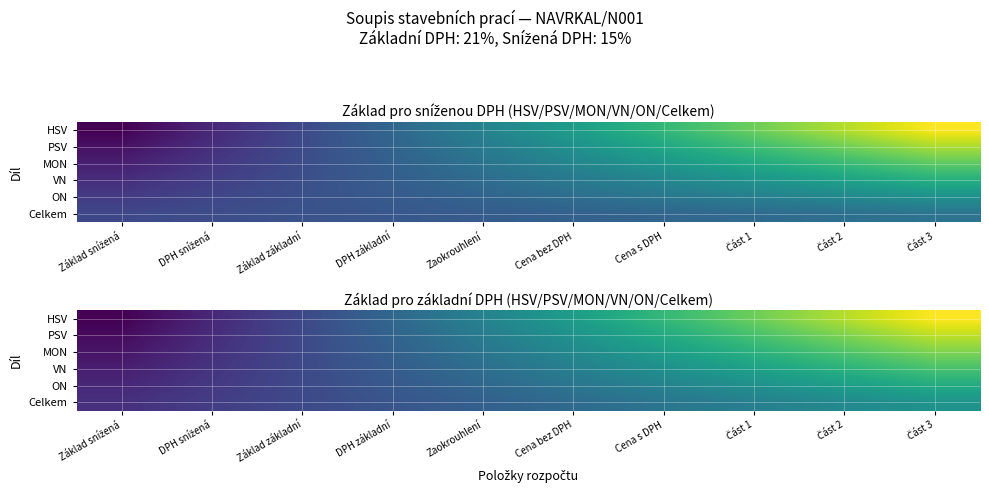

List the series in order of their overall mean, highest first.

HSV, PSV, MON, VN, ON, Celkem